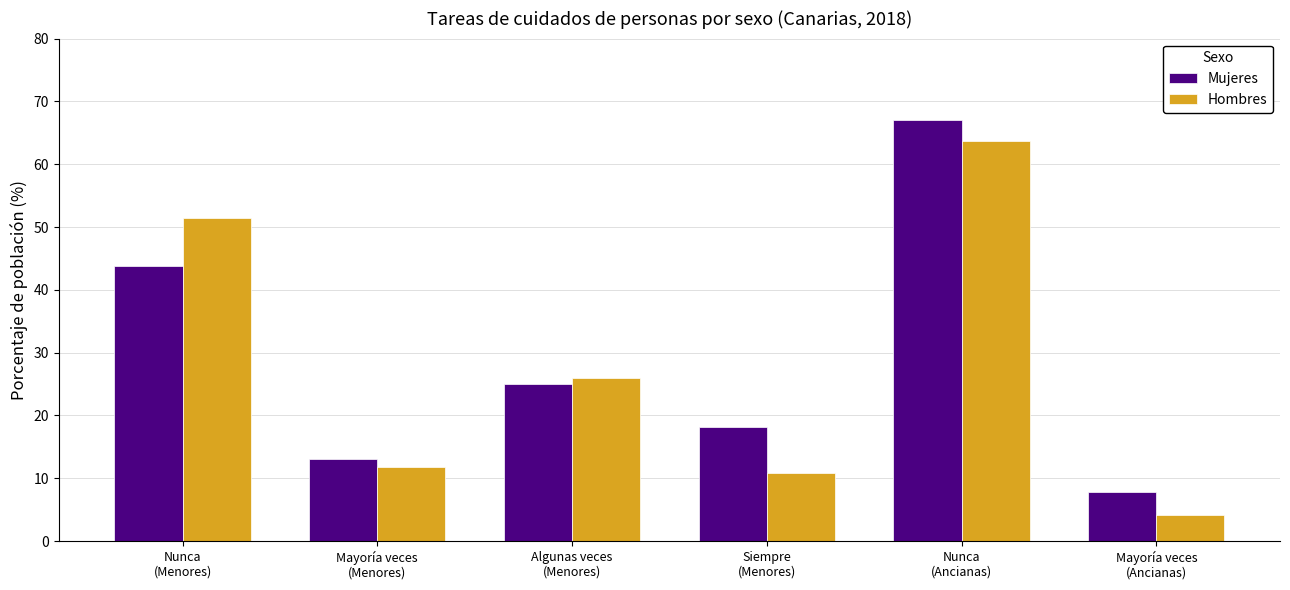

At Siempre
(Menores), list the series in order from smallest to largest.

Hombres, Mujeres